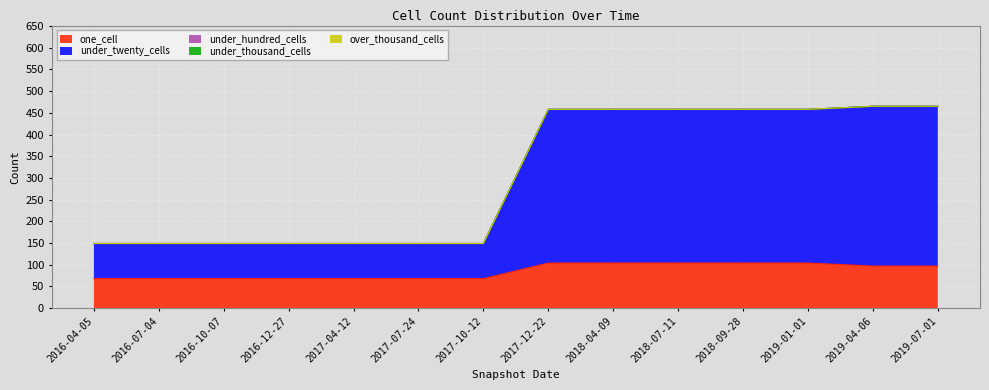

What is the difference between the maximum and second lowest values in the one_cell series?

36